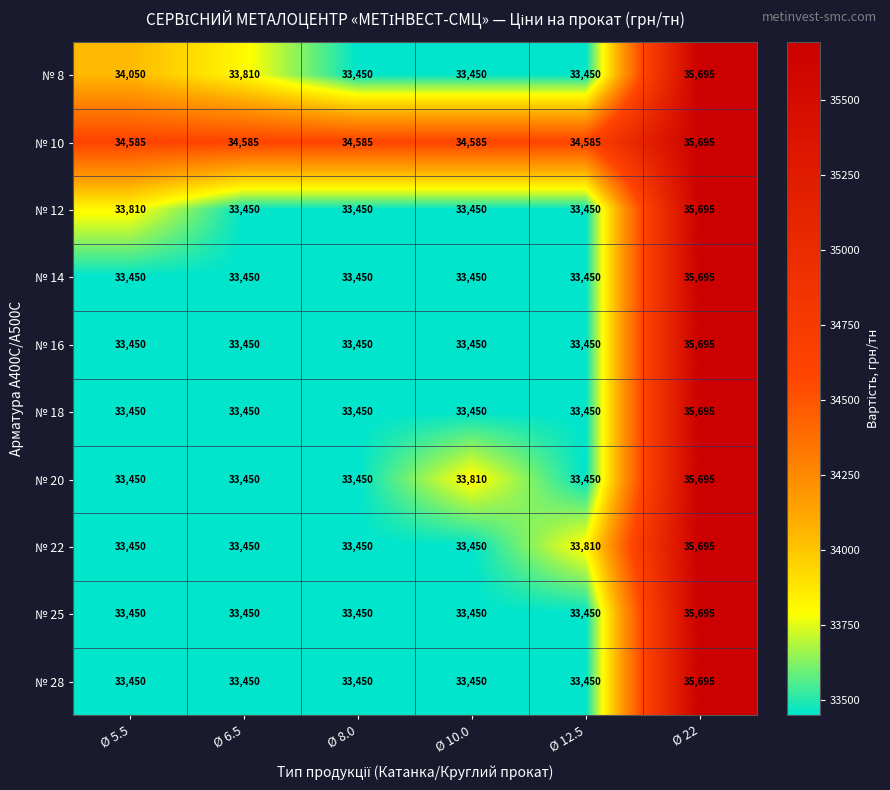

What is the average value of the № 10 series?

34770